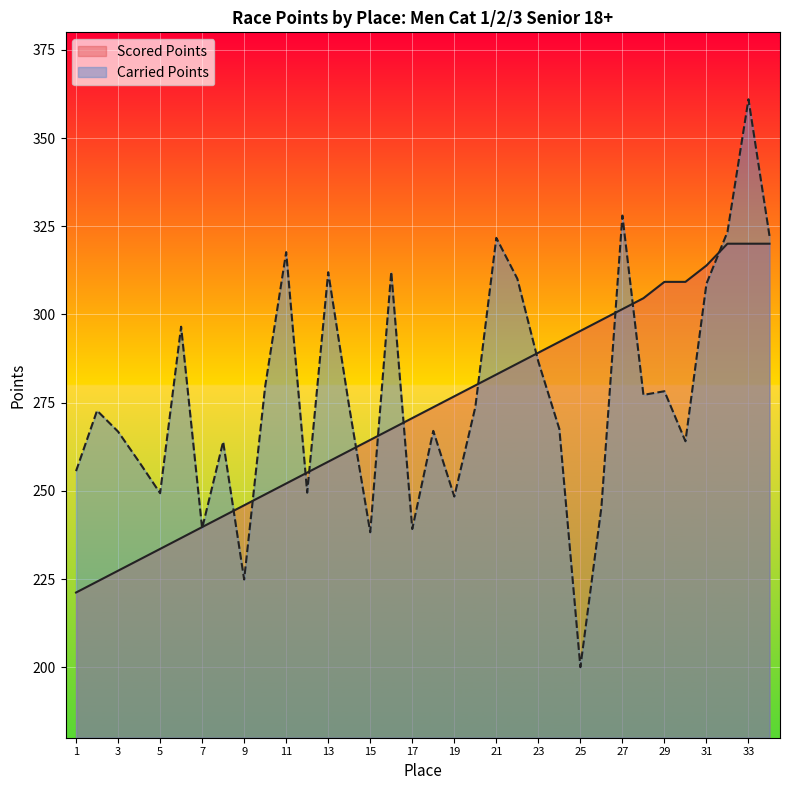

Which has a higher value, 16 or 23?

23